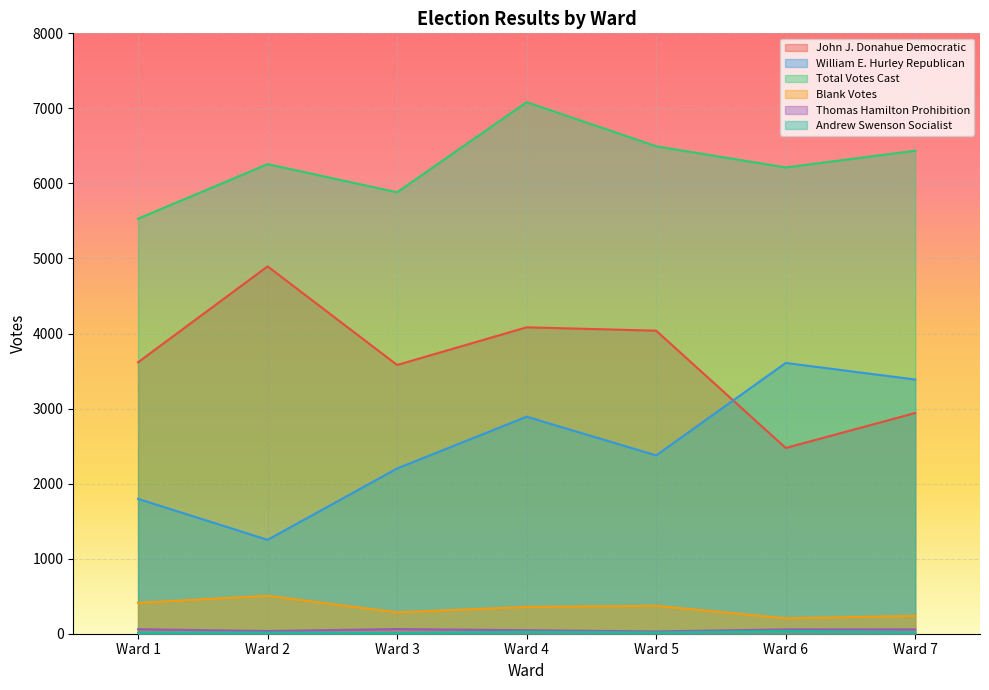

True or false: William E. Hurley Republican and Andrew Swenson Socialist intersect in this chart.

False